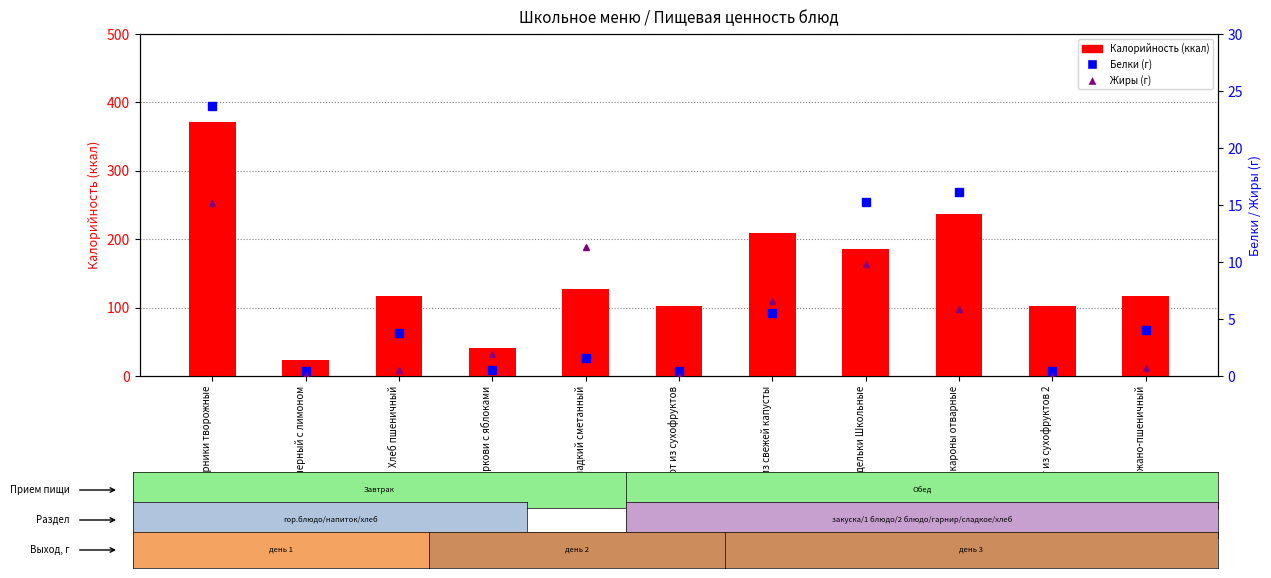

Which category has the lowest value across all series?

Компот из сухофруктов